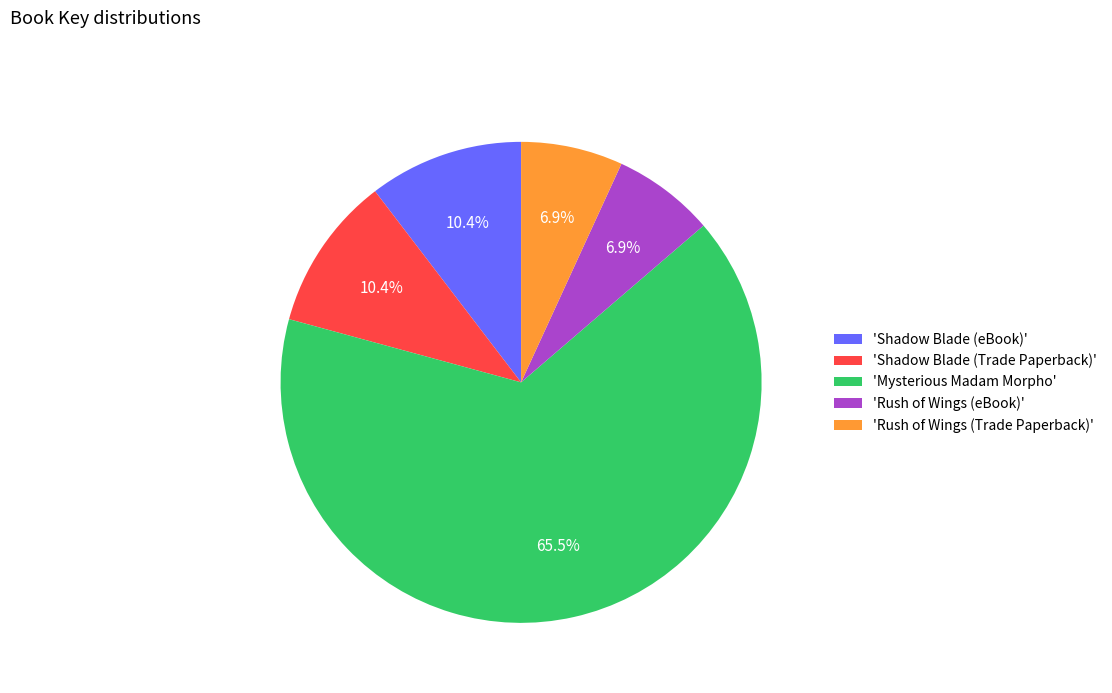

What is the ratio of the value at 'Rush of Wings (eBook)' to the value at 'Shadow Blade (Trade Paperback)'?

0.7